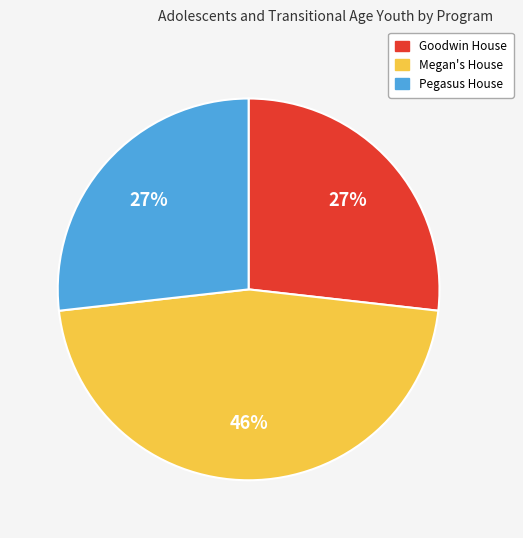

Approximately how many times larger is the value at Pegasus House compared to Megan's House?

0.6